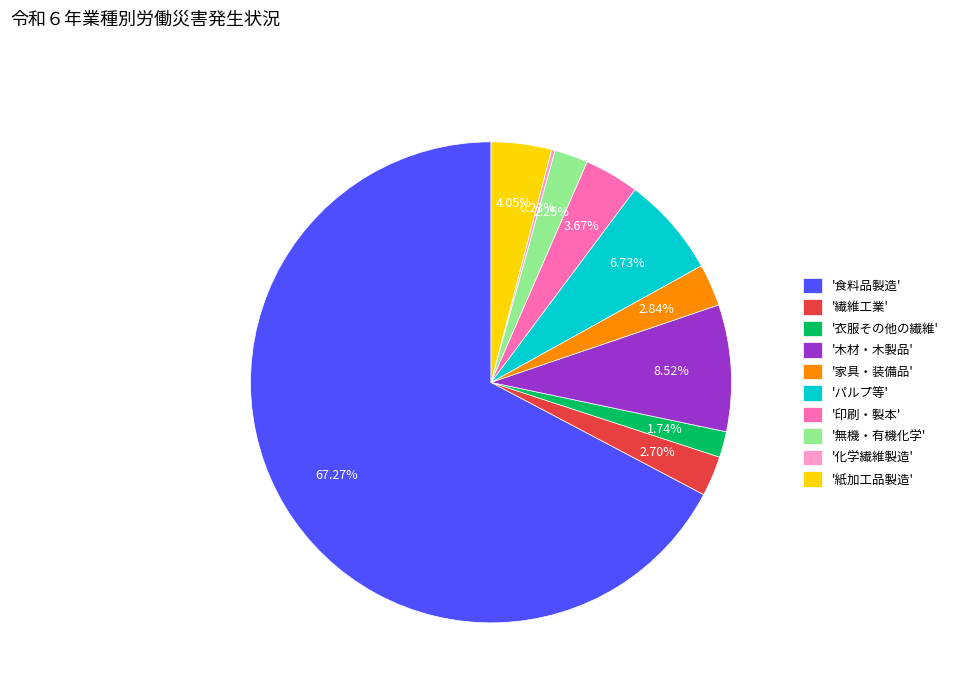

Is the sum of '紙加工品製造' and '家具・装備品' greater than half?

No